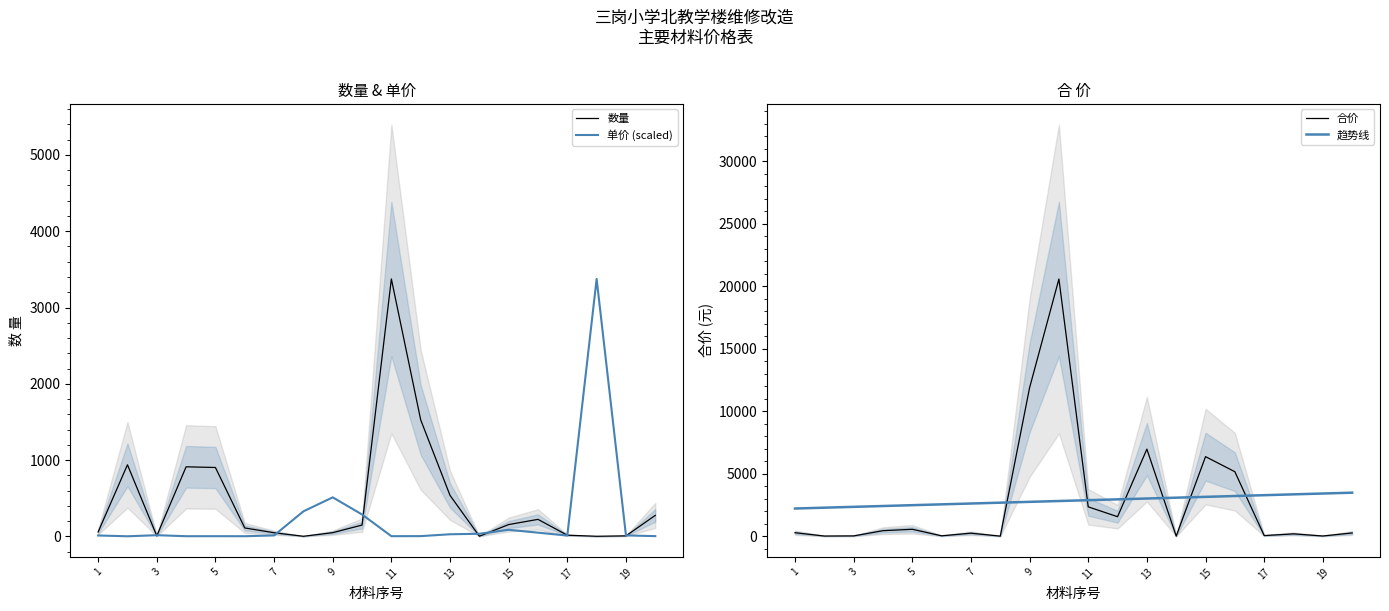

Reading left to right, list all the values displayed in this chart.

数量: 56.8	937.8	5.5	911.0	902.1	109.4	46.5	0.1	47.5	147.0	3374.6	1526.7	536.5	1.2	153.5	221.9	14.2	0.1	5.5	274.5
单价 (scaled): 10.6	0.1	14.3	1.0	1.3	0.9	11.2	326.8	510.7	286.0	1.4	2.1	26.6	33.2	84.8	47.6	9.3	3374.6	11.6	2.0
合价: 294.5	28.1	38.6	455.5	568.3	45.9	256.0	20.6	11883.9	20579.2	2362.2	1572.5	6974.3	20.2	6375.1	5170.9	64.7	201.7	31.3	274.5
趋势线: 2228.1	2294.7	2361.3	2427.9	2494.5	2561.1	2627.8	2694.4	2761.0	2827.6	2894.2	2960.8	3027.5	3094.1	3160.7	3227.3	3293.9	3360.5	3427.1	3493.8